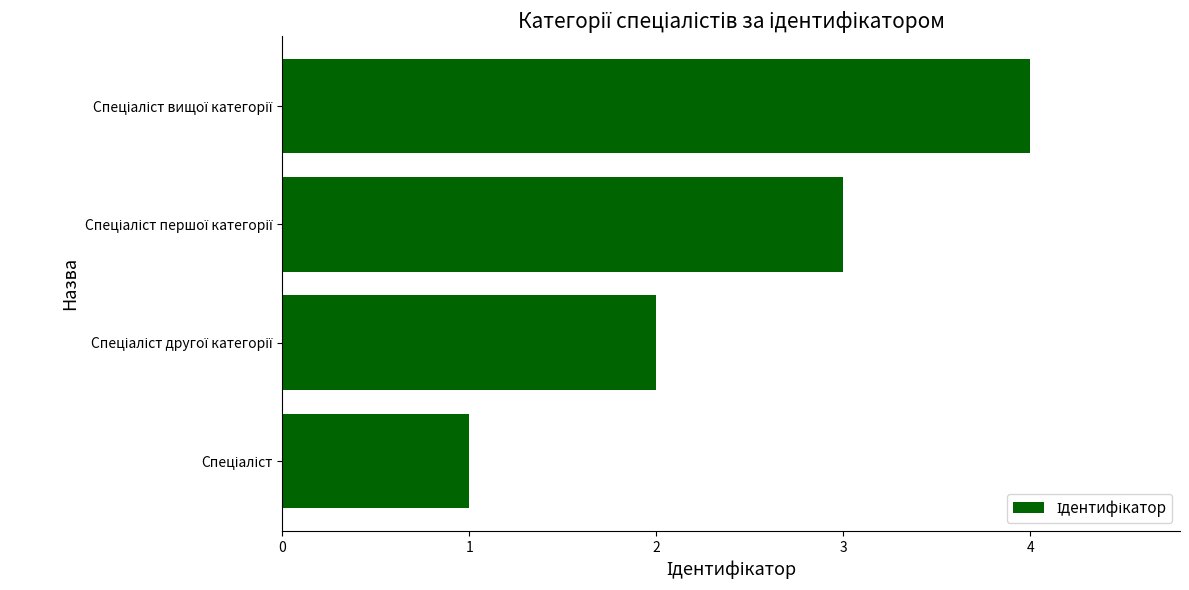

What is the difference between the maximum and minimum values?

3